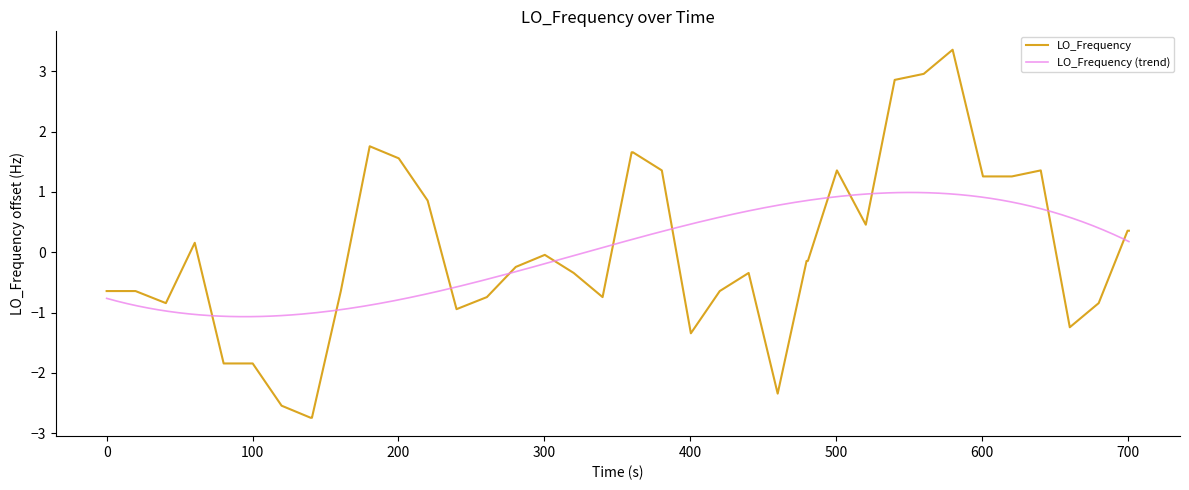

What is the minimum value for LO_Frequency?

-2.7